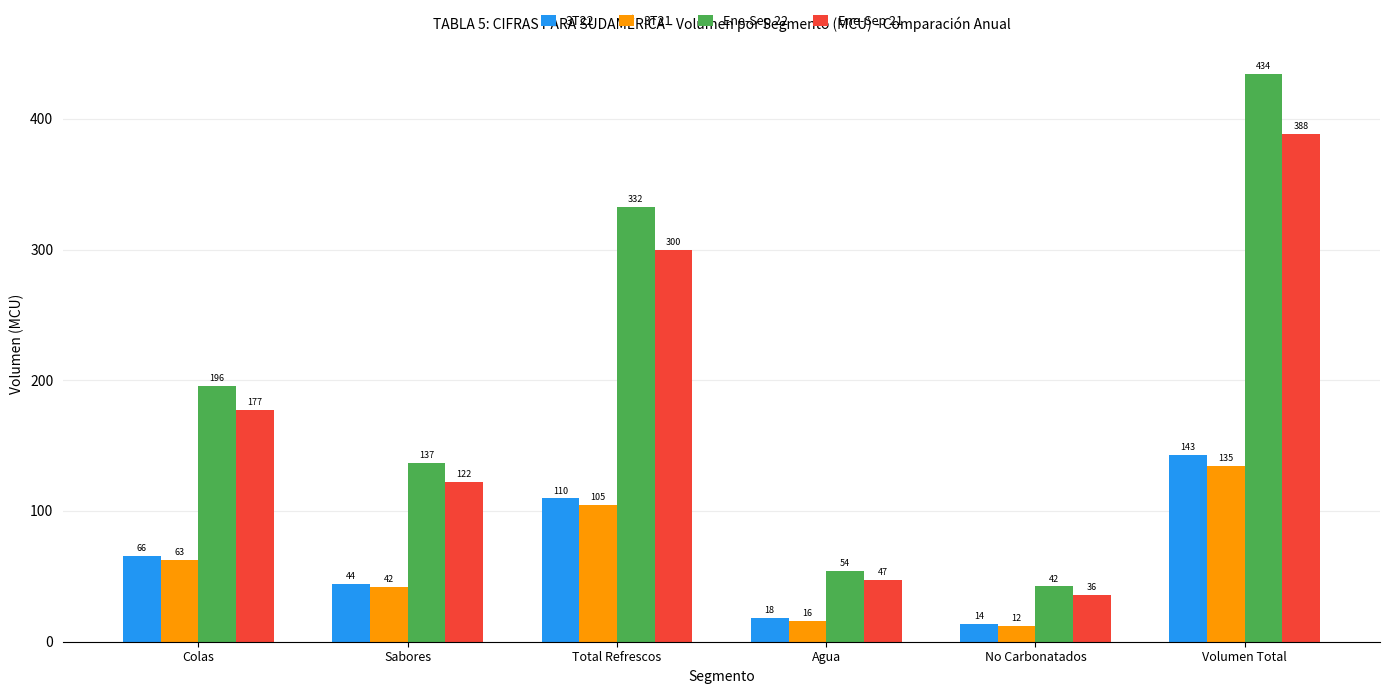

Are the bars horizontal?

No